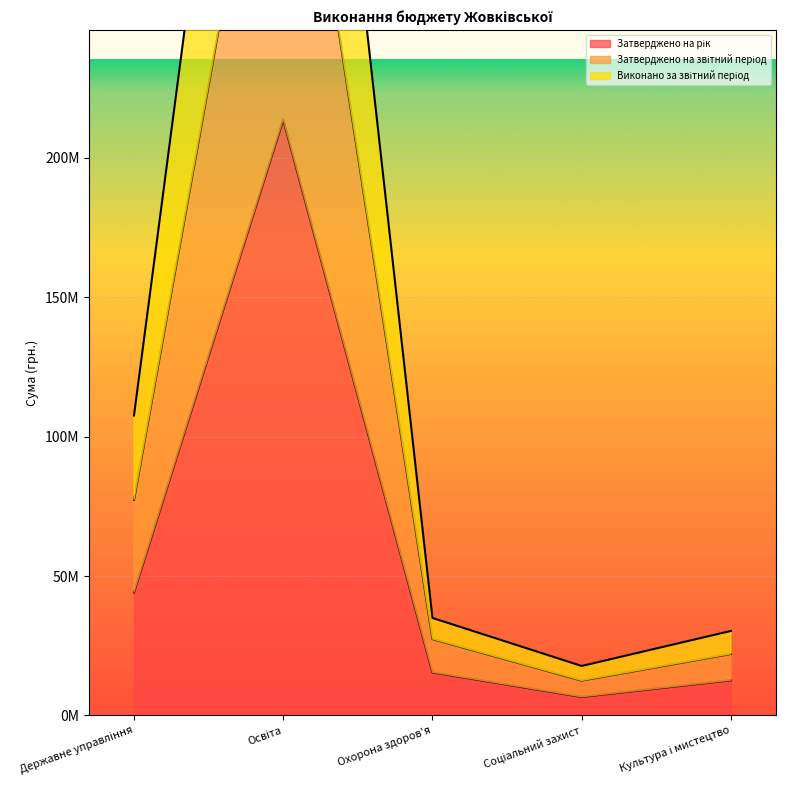

What is the highest value of the Затверджено на звітний період series?

374650835.1